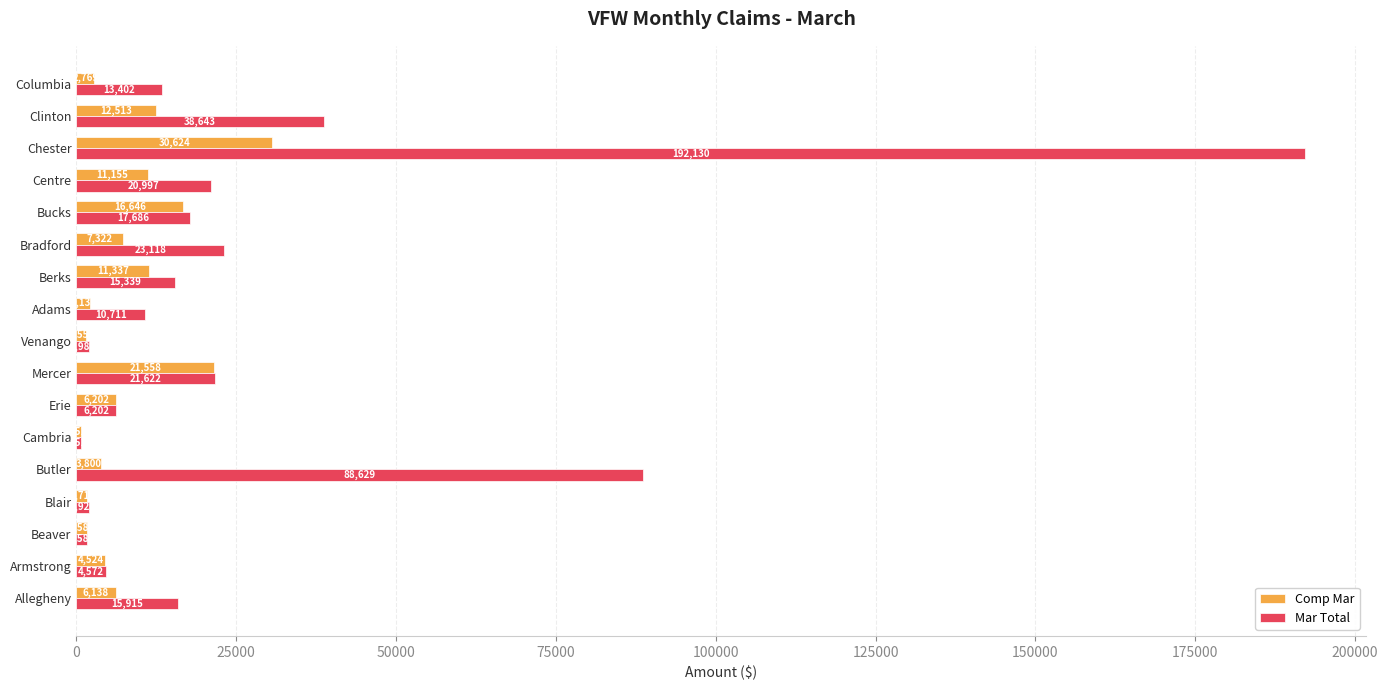

The value of Comp Mar at Bucks is 16646. True or false?

True